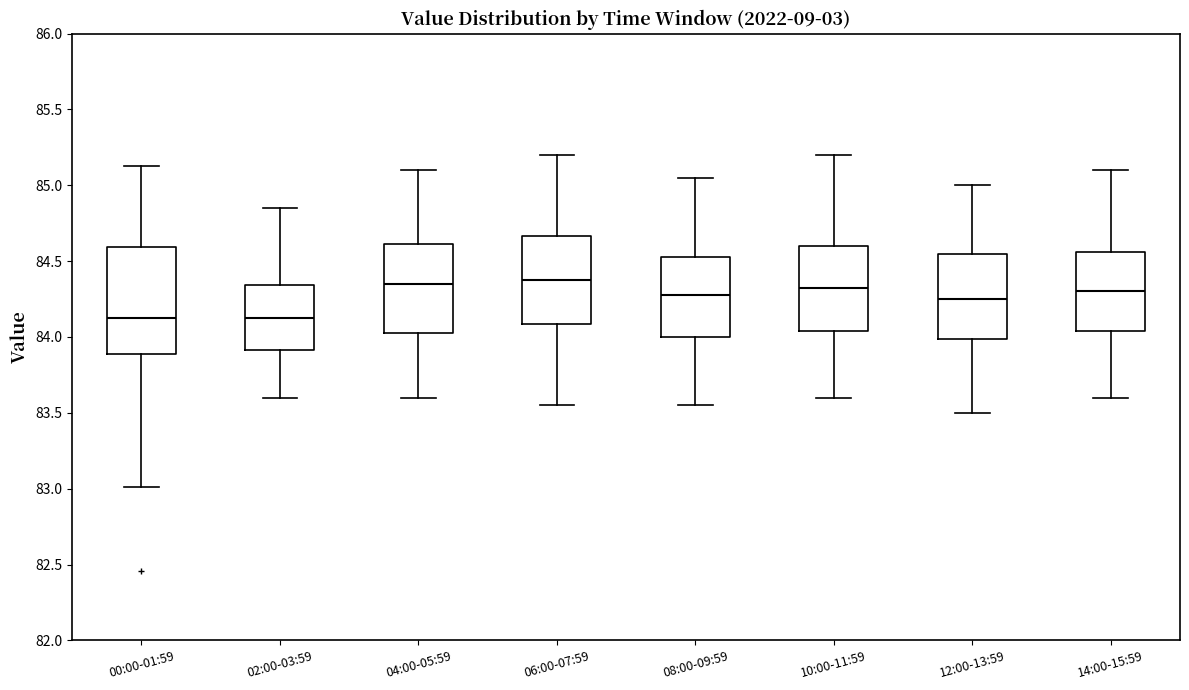

Where is the lower edge of the box for 10:00-11:59 on the y-axis? The values are not printed on the chart, so give them approximately, as read against the axis.

84.05